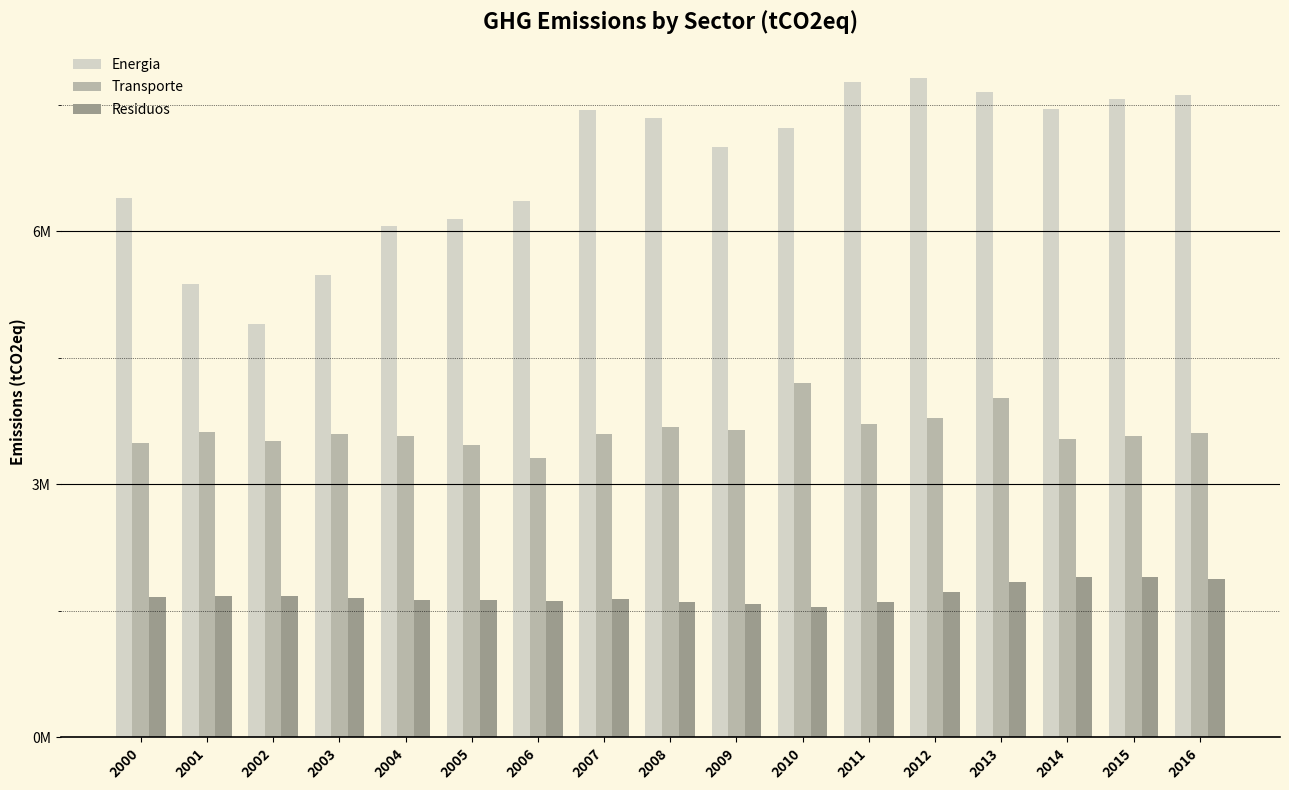

Does the chart contain any negative values?

No